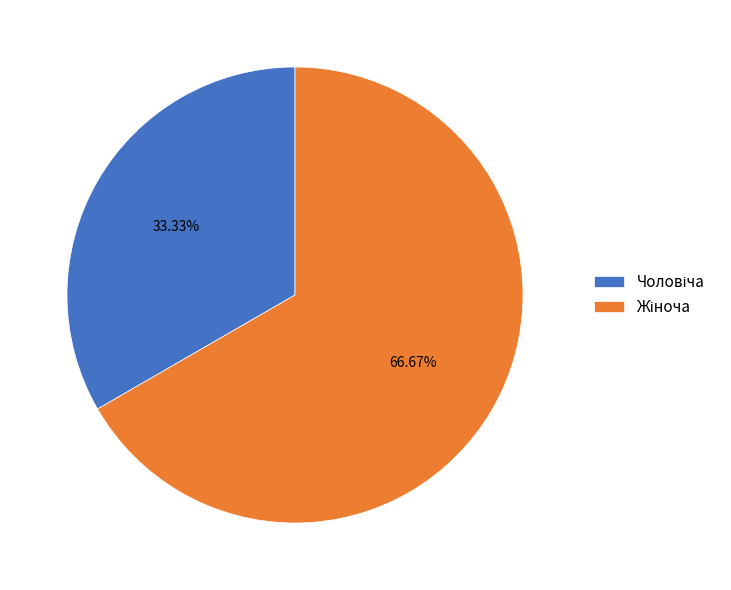

Does any single category account for the majority?

Yes